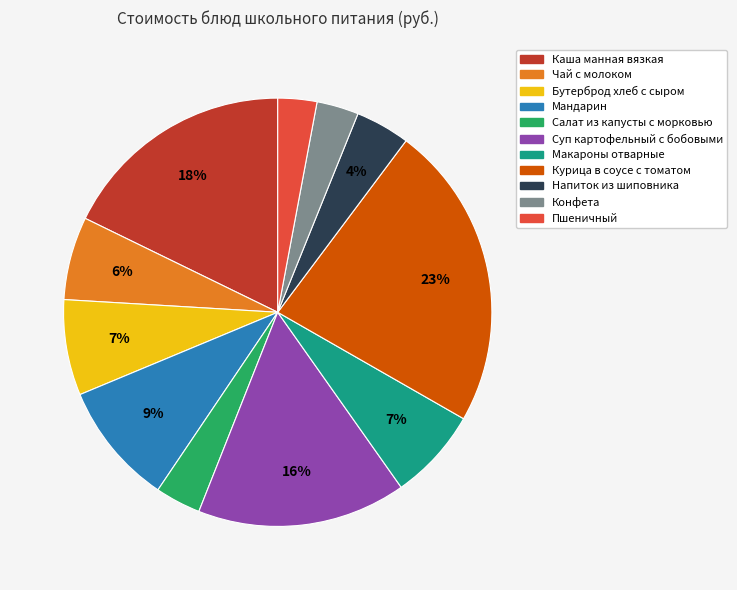

To the nearest percent, what percentage of the pie is Мандарин?

9%